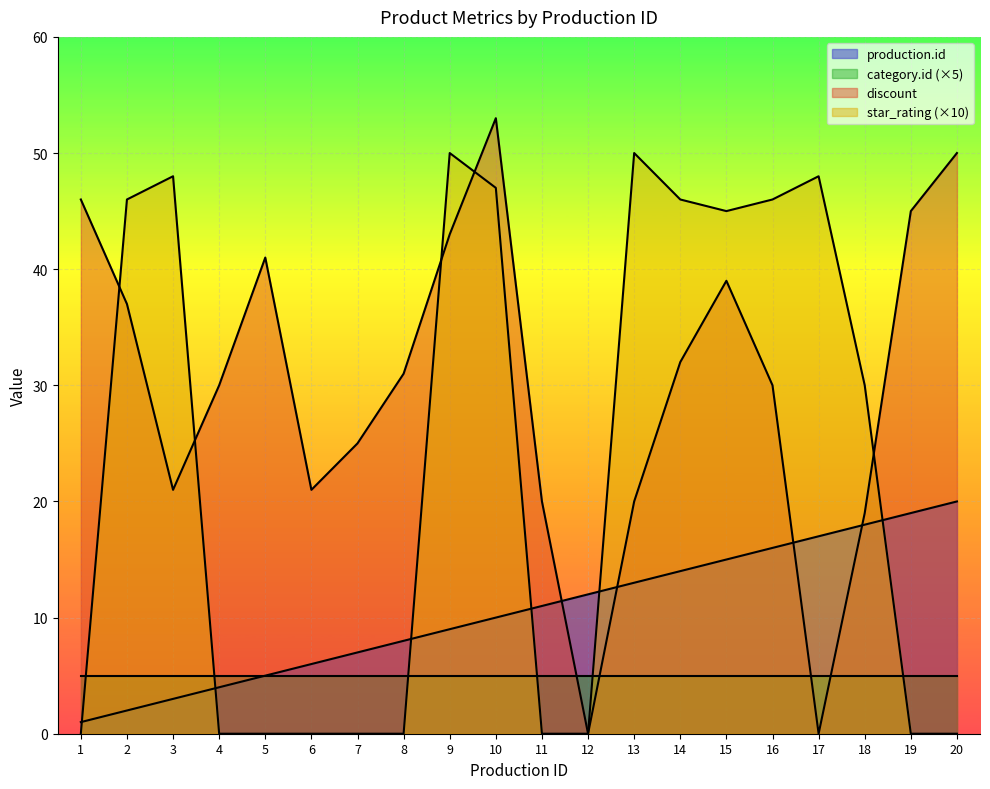

At which label is production.id closest to 10?

10